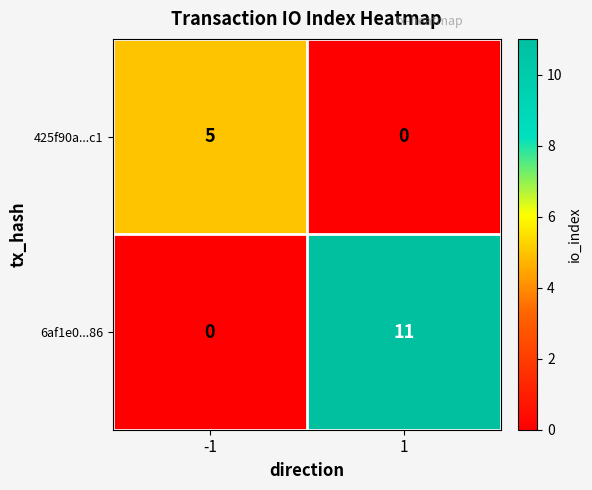

What is the sum of all 6af1e0...86 values?

11